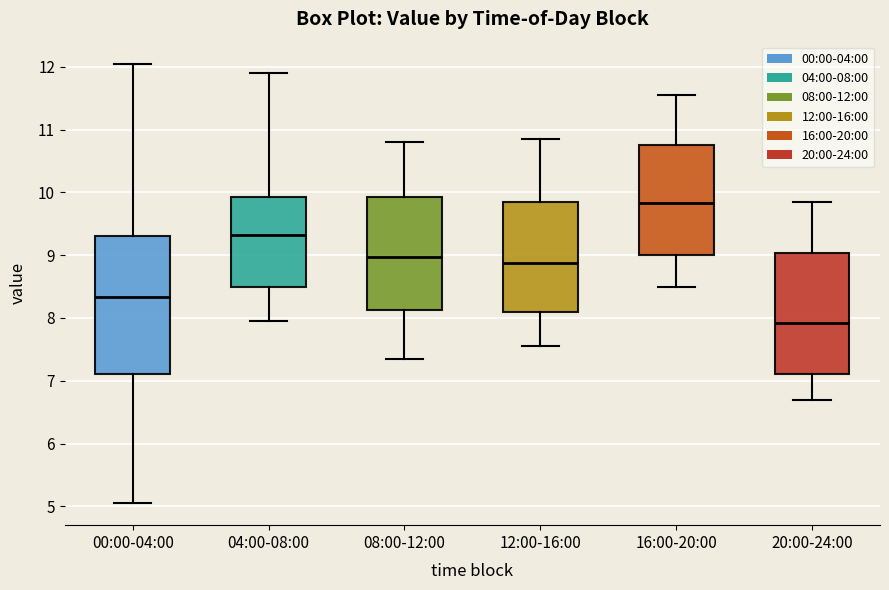

Reading left to right, transcribe this box plot: for each box, give where its median line is, the range the box spans, and where its two whiskers end, as read against the y-axis. The values are not printed on the chart, so give them approximately, as read against the axis.

00:00-04:00: median 8.3, box 7.1 to 9.3, whiskers 5.1 to 12.1
04:00-08:00: median 9.3, box 8.5 to 9.9, whiskers 8.0 to 11.9
08:00-12:00: median 9.0, box 8.1 to 9.9, whiskers 7.4 to 10.8
12:00-16:00: median 8.9, box 8.1 to 9.9, whiskers 7.6 to 10.9
16:00-20:00: median 9.8, box 9.0 to 10.8, whiskers 8.5 to 11.6
20:00-24:00: median 7.9, box 7.1 to 9.0, whiskers 6.7 to 9.9